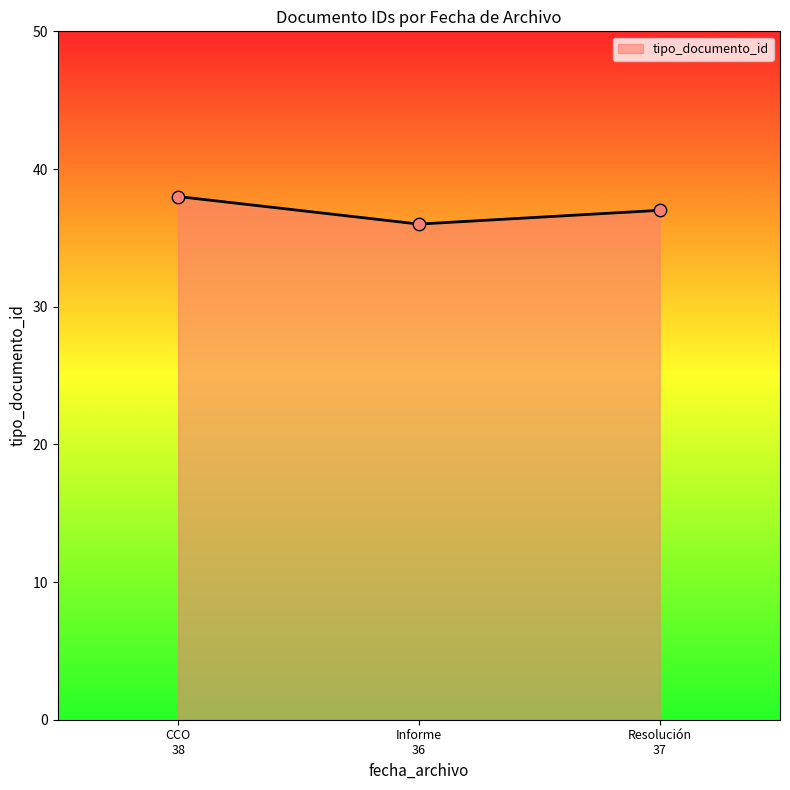

What is the sum of all values?

111